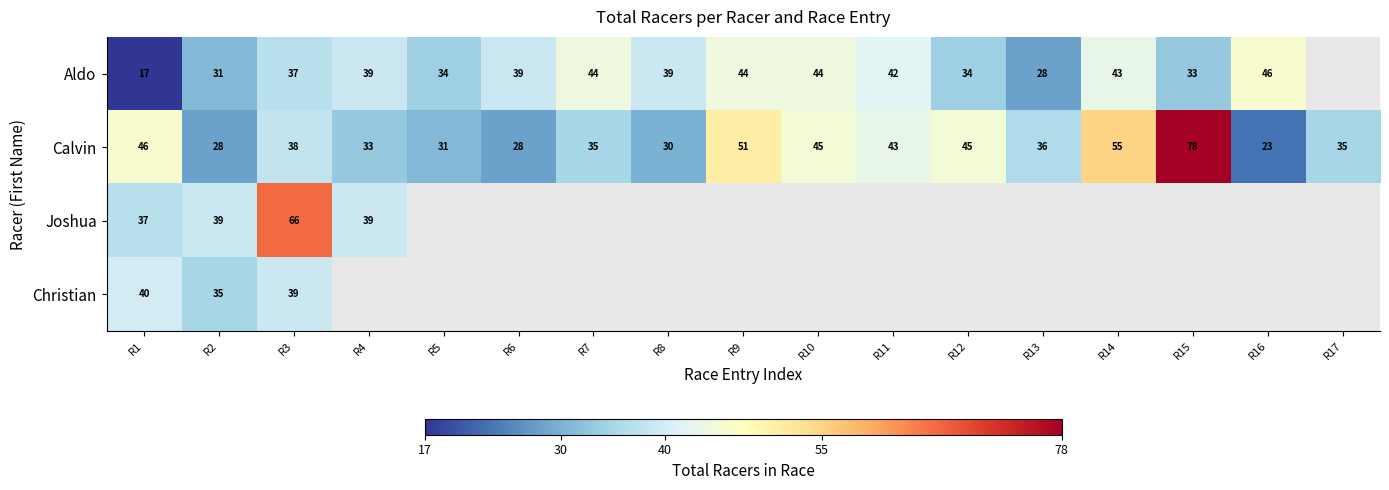

Which category has the highest value in the Calvin series?

R15